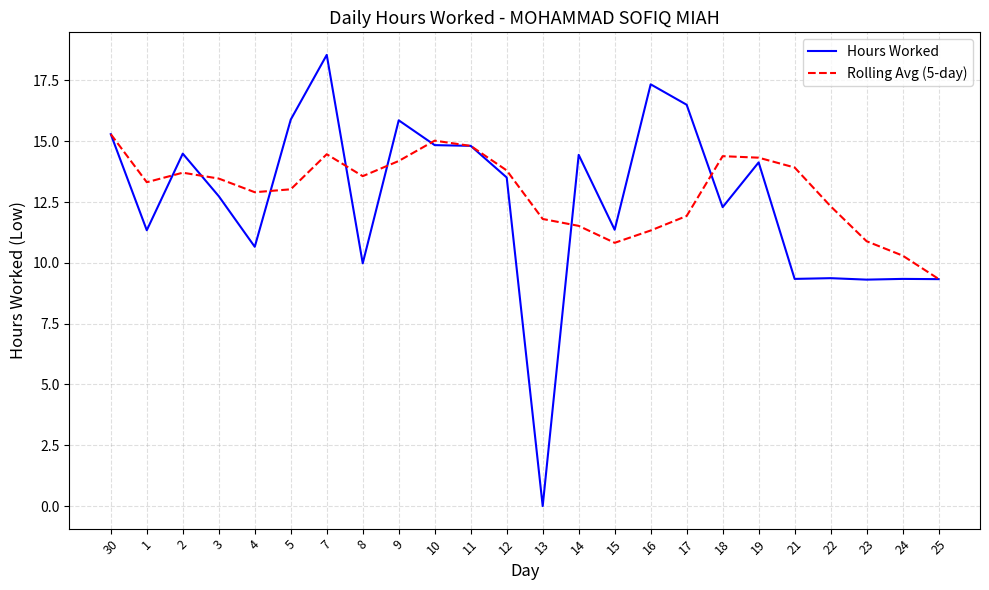

What is the average value of the Rolling Avg (5-day) series?

12.9